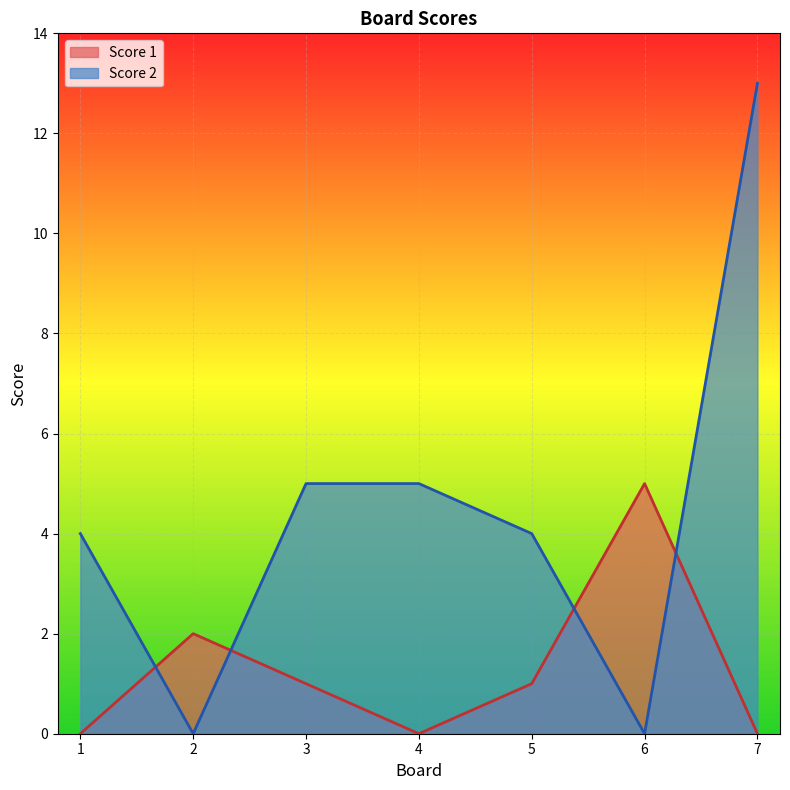

How many positive values does the Score 2 series have?

5